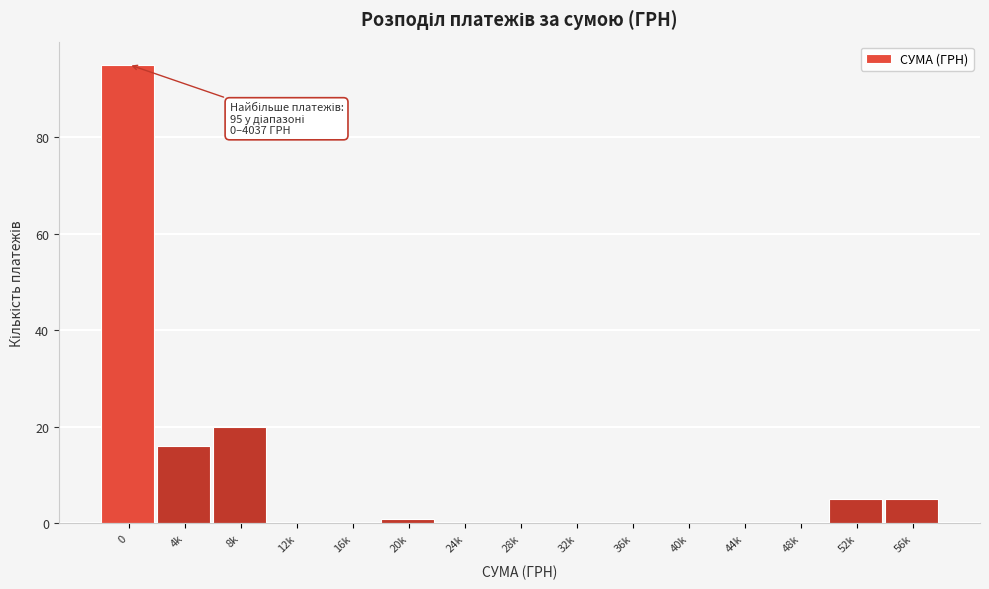

Reading right to left, list all the values displayed in this chart.

56k=5	52k=5	48k=0	44k=0	40k=0	36k=0	32k=0	28k=0	24k=0	20k=1	16k=0	12k=0	8k=20	4k=16	0=95